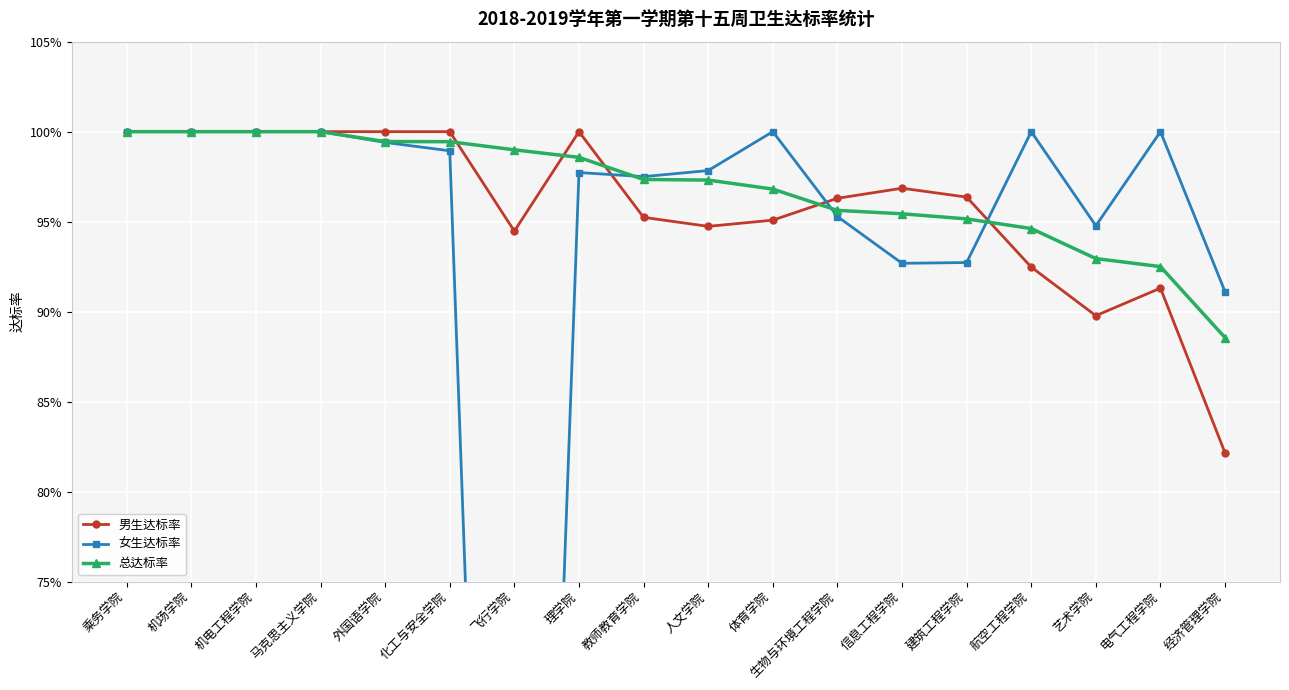

What position from the right is 电气工程学院?

2